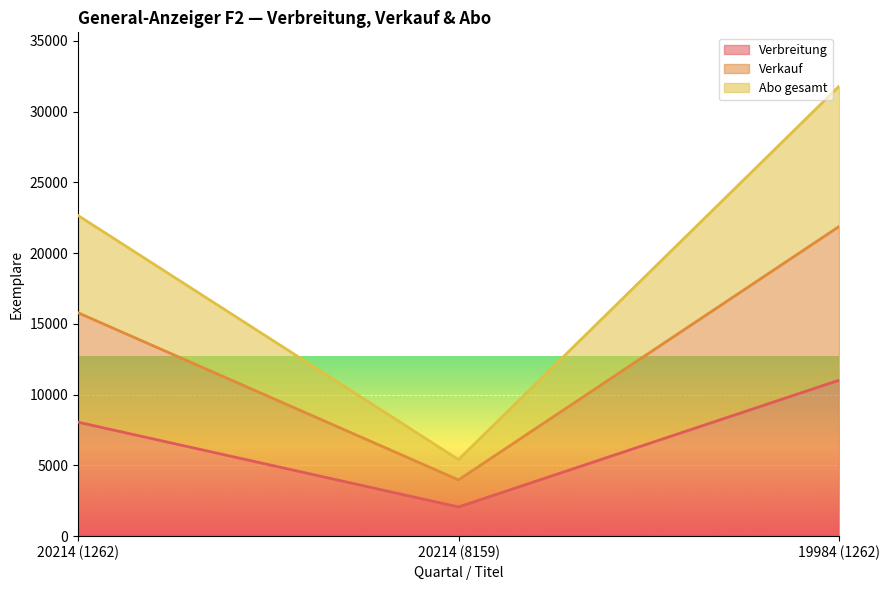

How many lines are shown in the chart?

3